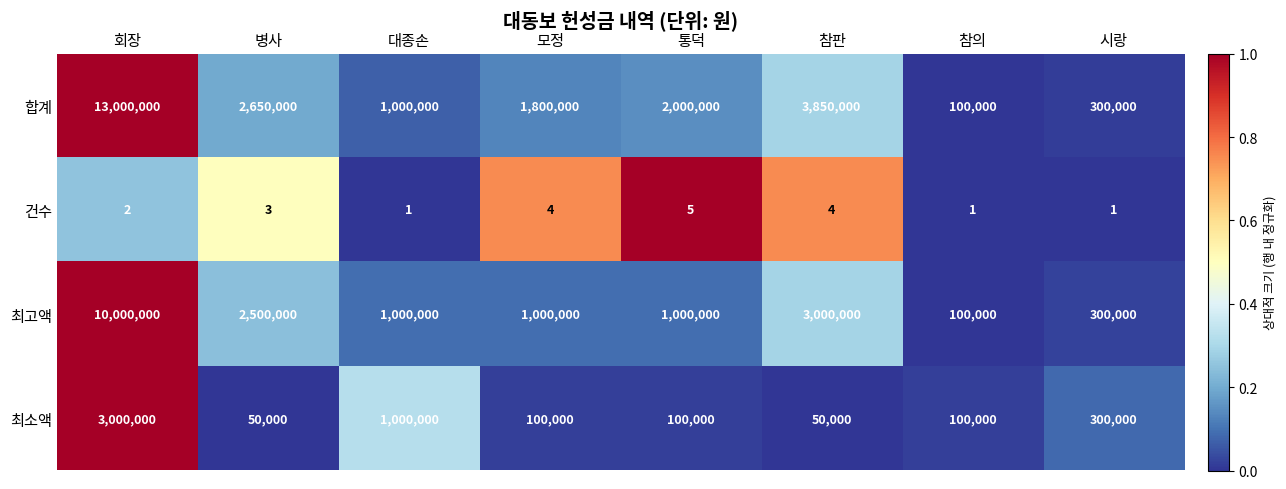

The value of 최고액 at 병사 is 867146. True or false?

False